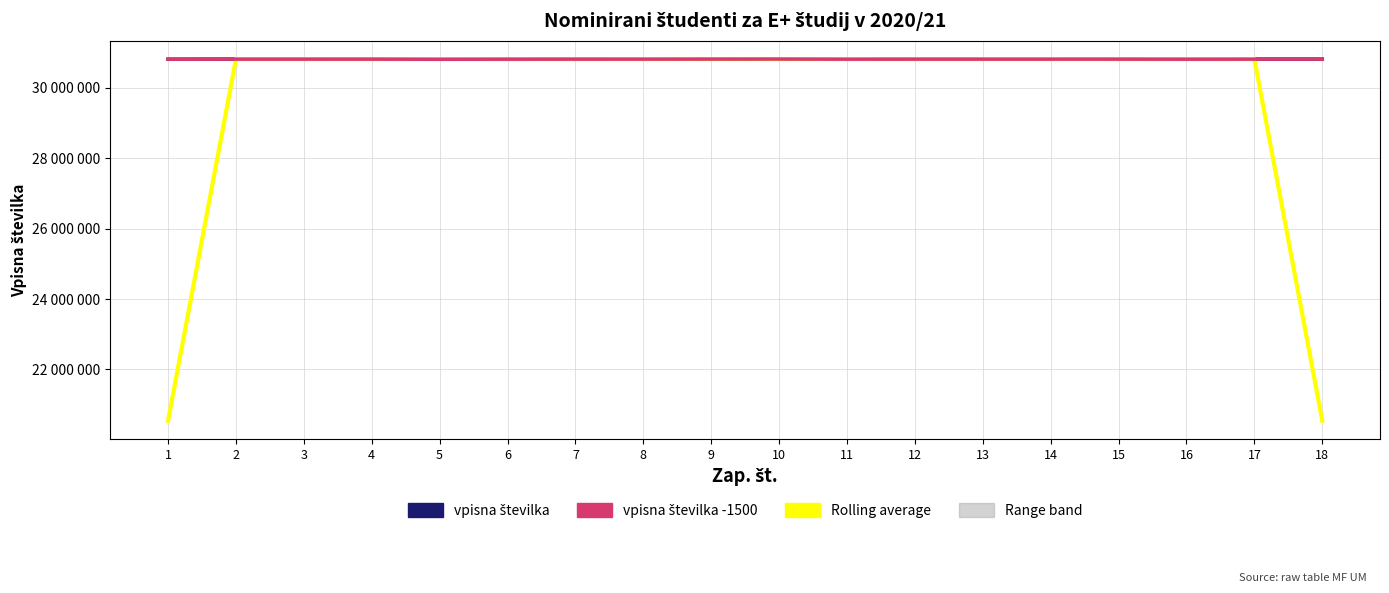

What is the total value across all series at 1?

82173492.7